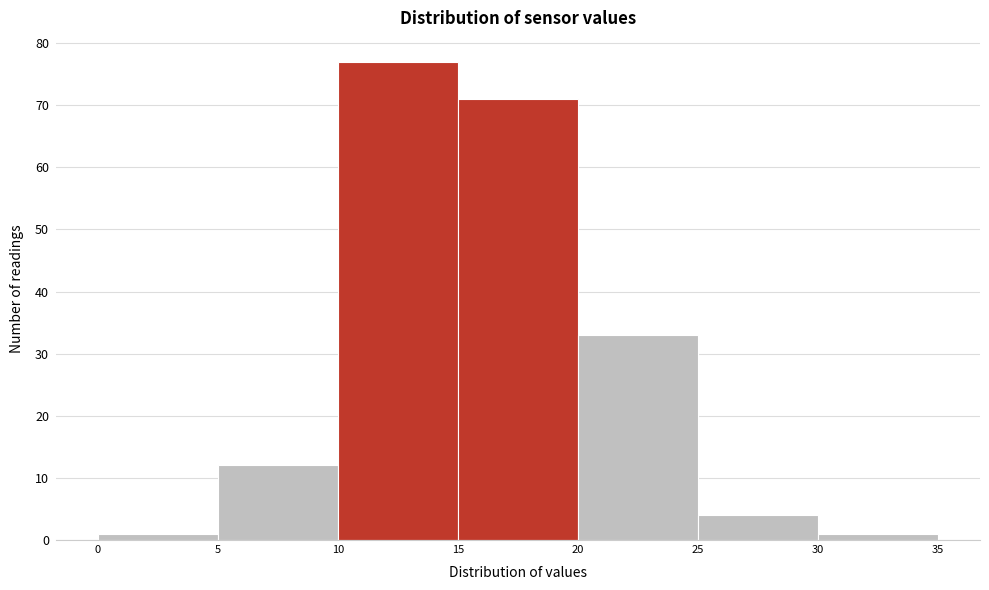

Over which range of the x-axis is the bar tallest?

10 to 15